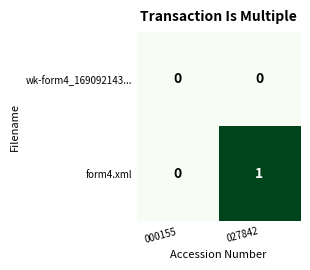

Is it true that form4.xml equals 0 at 027842?

False